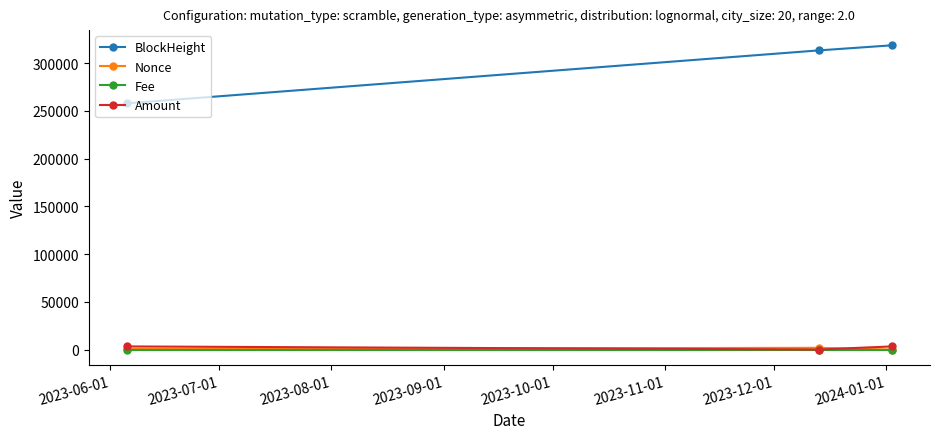

Which series has the largest range (max minus min)?

BlockHeight